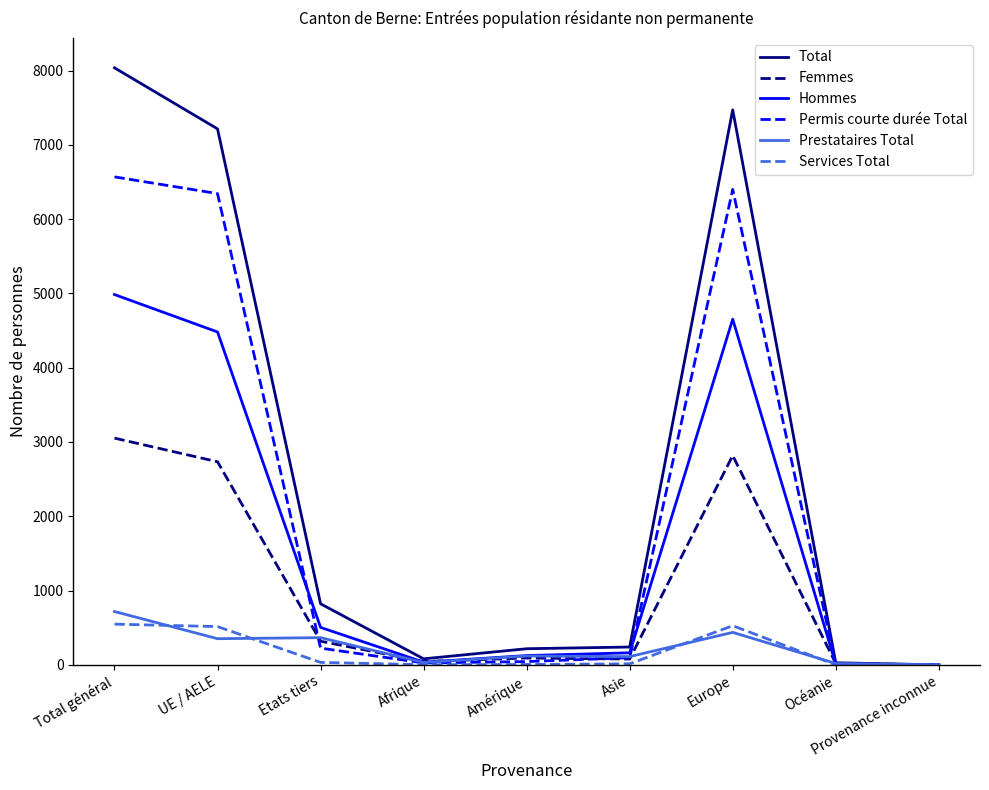

Is the value of Prestataires Total at Etats tiers greater than the value of Hommes at Provenance inconnue?

Yes